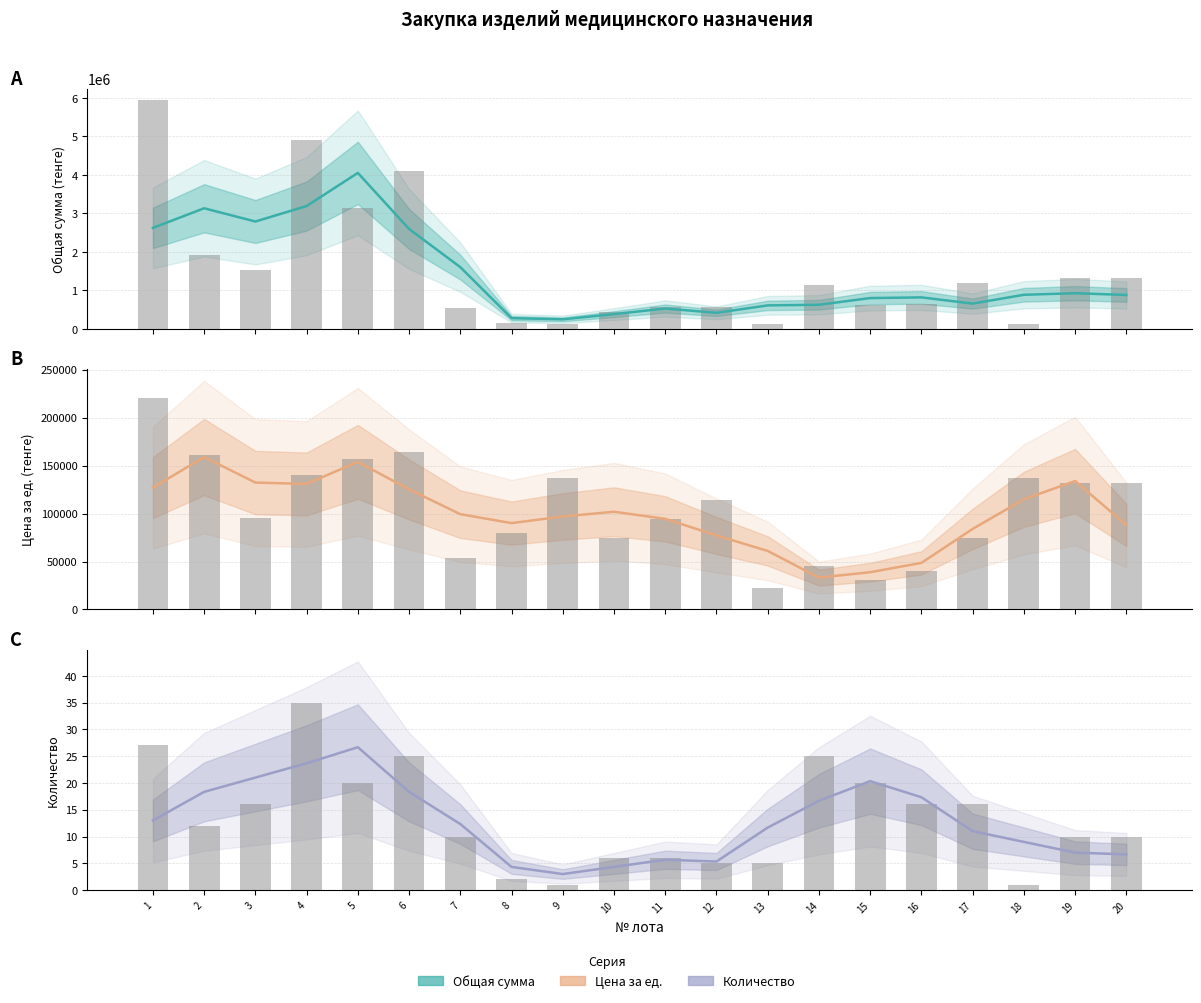

What is the total value across all series at 18?

1000409.0